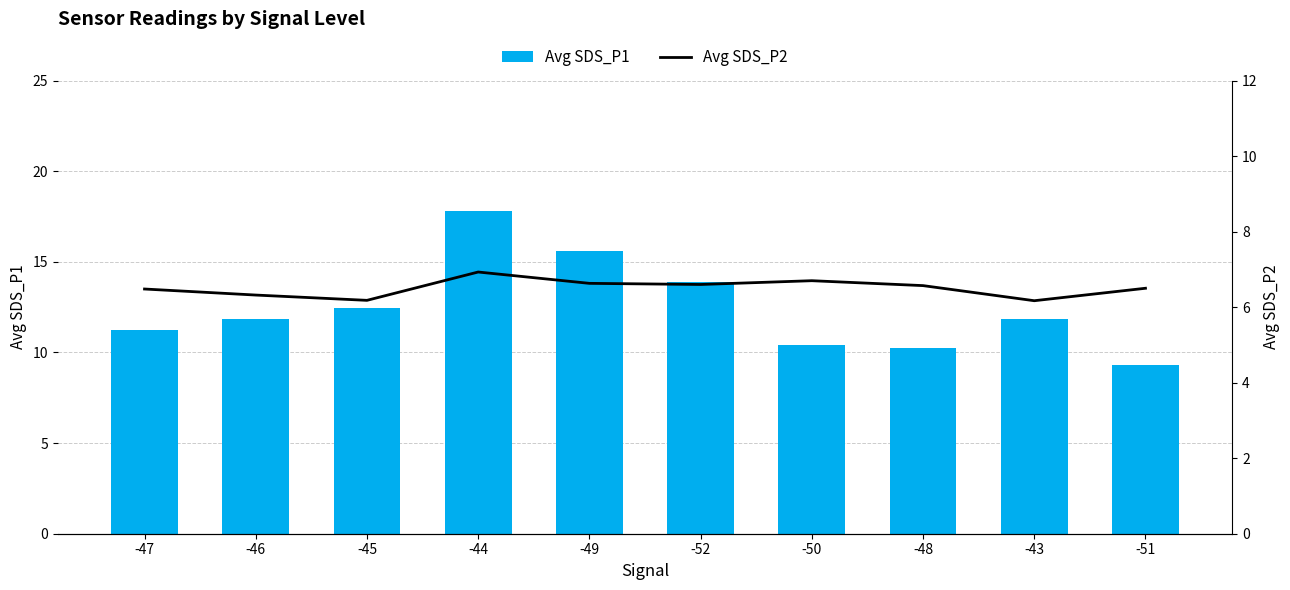

At which category is the sum across all series the highest?

-44